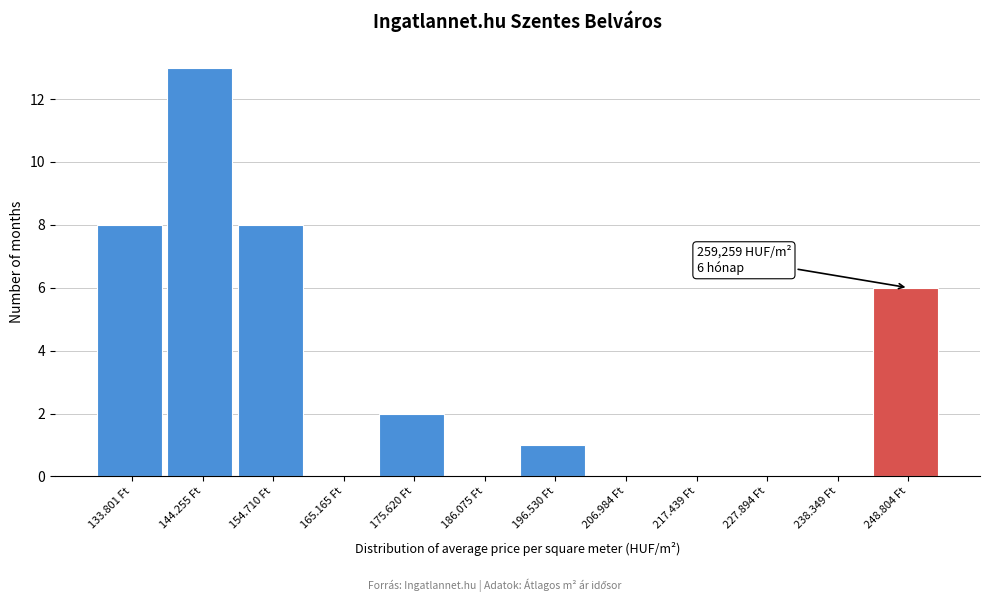

Reading right to left, what are all the values shown in this chart?

248.804 Ft=6	238.349 Ft=0	227.894 Ft=0	217.439 Ft=0	206.984 Ft=0	196.530 Ft=1	186.075 Ft=0	175.620 Ft=2	165.165 Ft=0	154.710 Ft=8	144.255 Ft=13	133.801 Ft=8